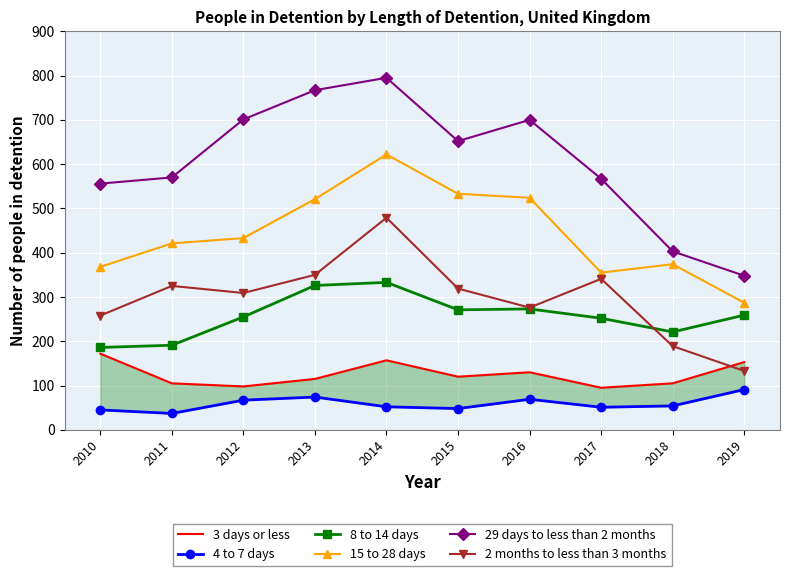

At which label is 2 months to less than 3 months closest to 306?

2012